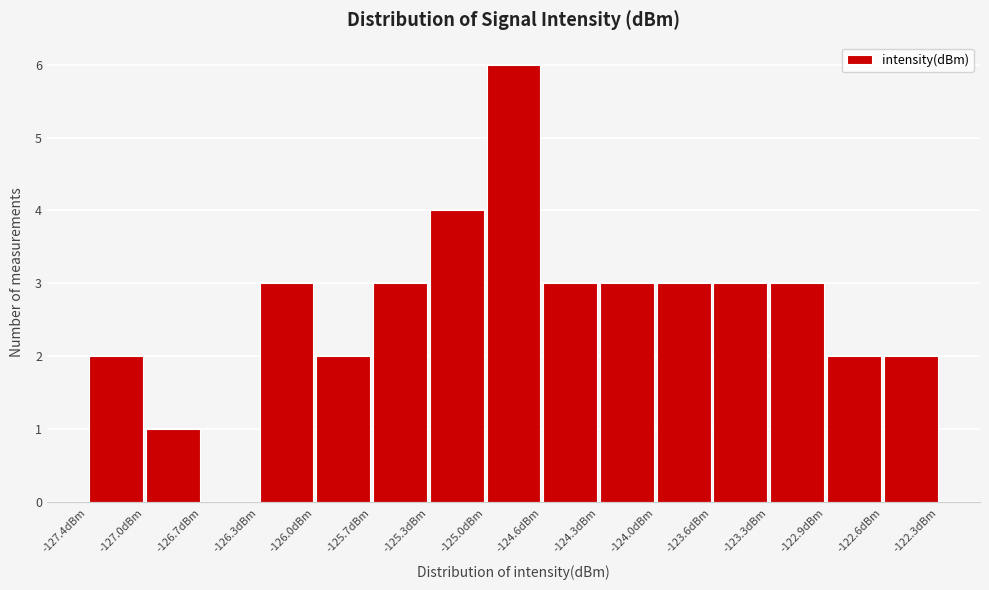

Reading left to right, list every bar in this chart as the range it spans on the x-axis followed by its height. Neither the bar edges nor the heights are printed on the chart, so give them approximately, as read against the axes.

-127.35 to -127.05: 2
-127.05 to -126.70: 1
-126.70 to -126.35: 0
-126.35 to -126.00: 3
-126.00 to -125.65: 2
-125.65 to -125.30: 3
-125.30 to -125.00: 4
-125.00 to -124.65: 6
-124.65 to -124.30: 3
-124.30 to -123.95: 3
-123.95 to -123.60: 3
-123.60 to -123.30: 3
-123.30 to -122.95: 3
-122.95 to -122.60: 2
-122.60 to -122.25: 2